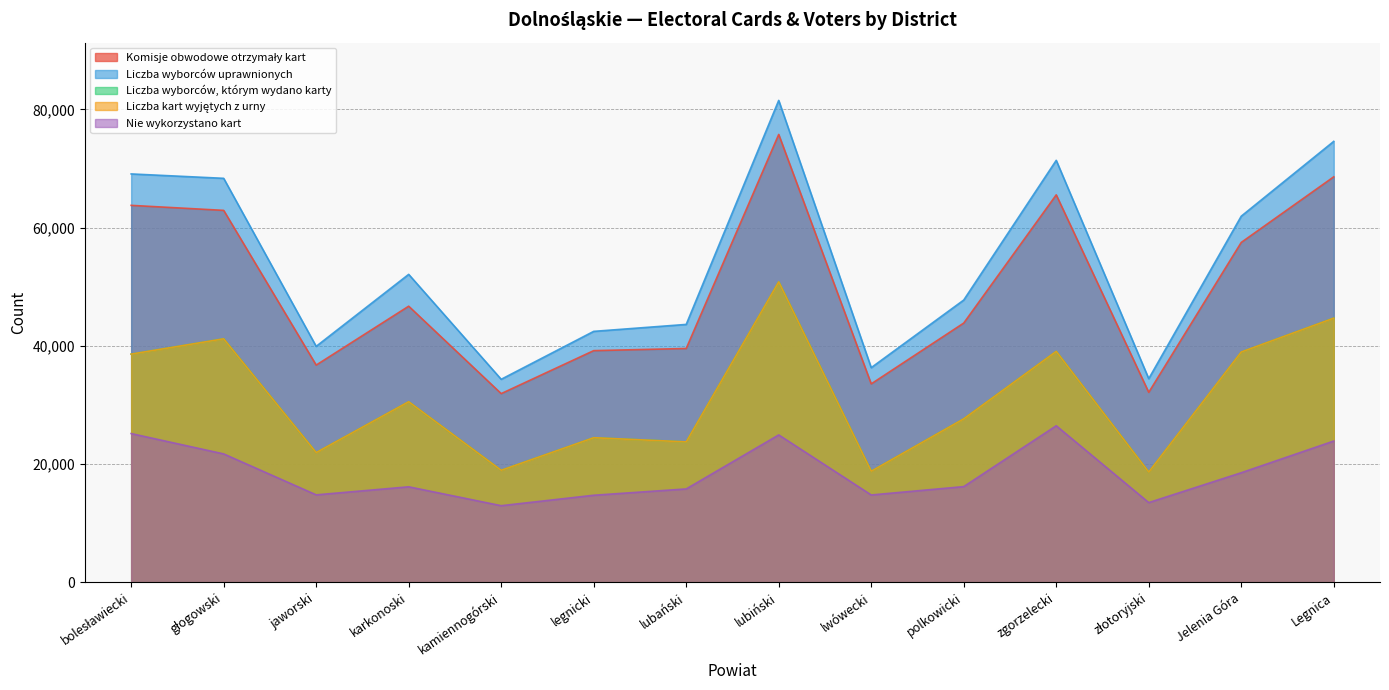

In Komisje obwodowe otrzymały kart, how many points are lower than both neighbors (excluding endpoints)?

4